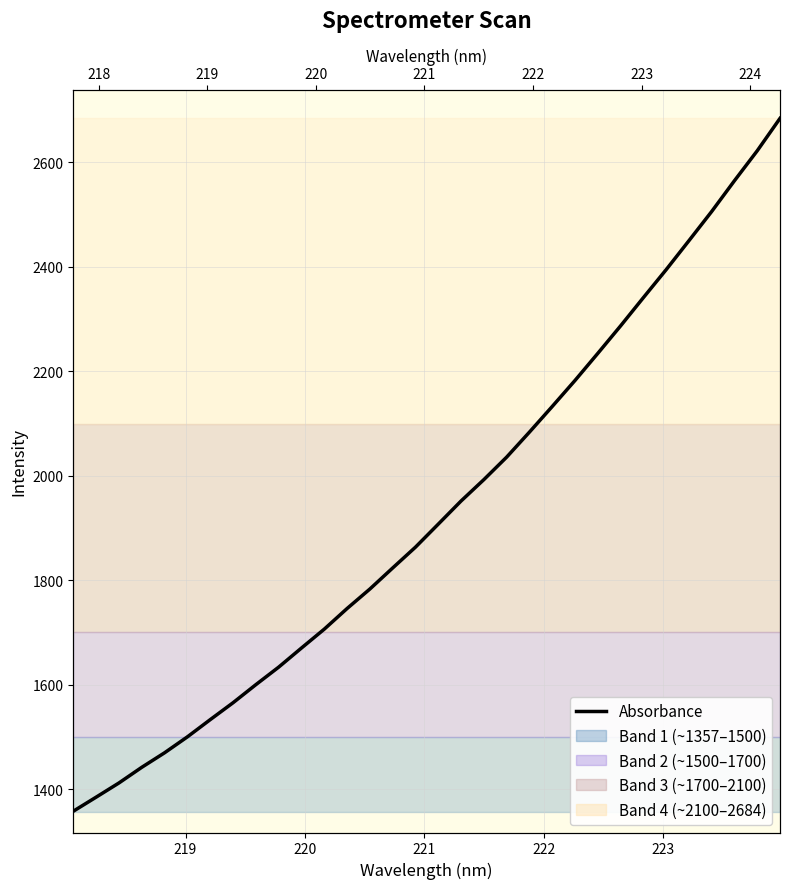

How many values exceed 1907?

16